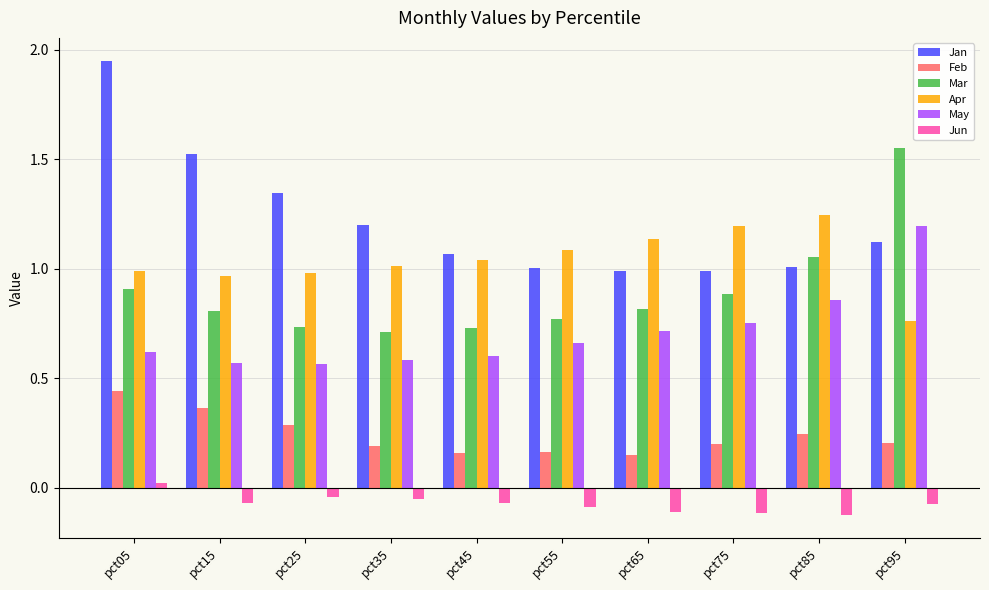

List the series in order of their peak value, highest first.

Jan, Mar, Apr, May, Feb, Jun